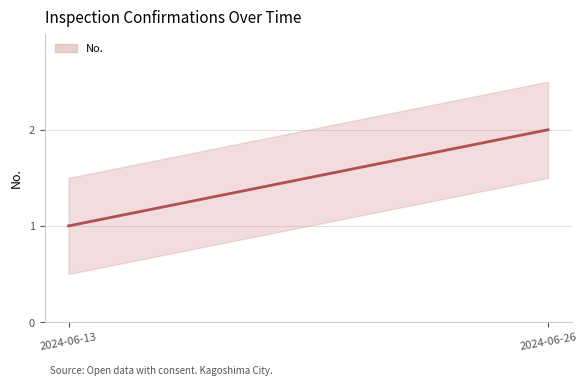

What is the difference between the maximum and minimum values?

2.0